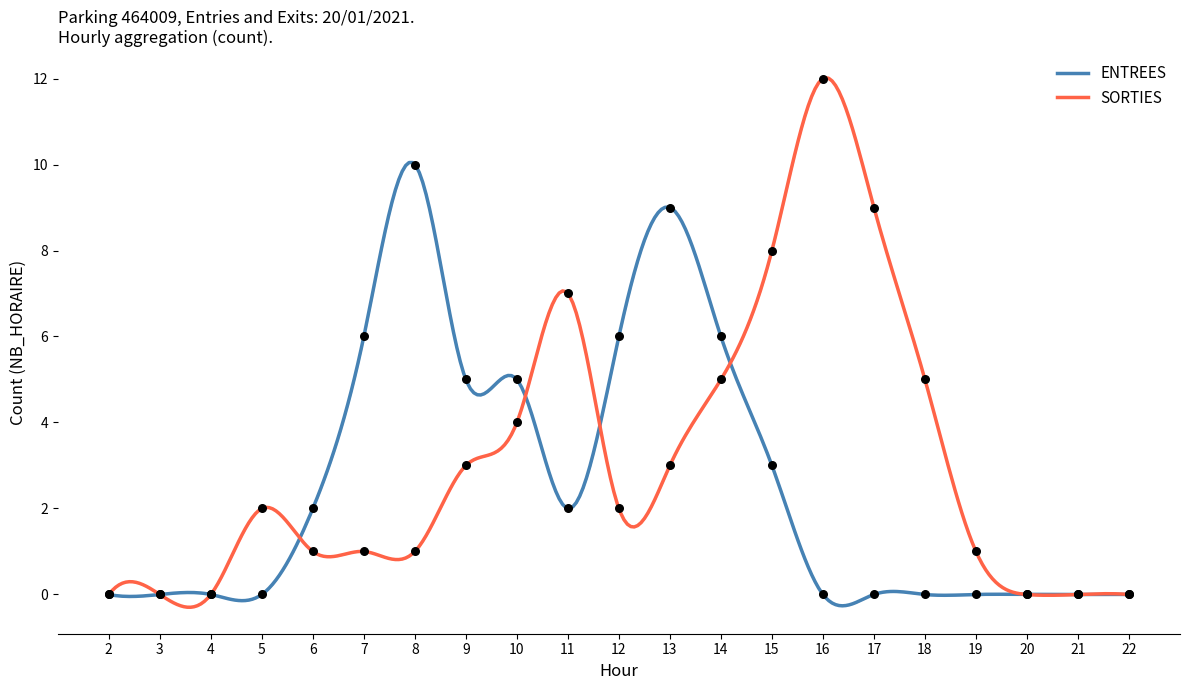

Is the value of ENTREES at 9 greater than the value of SORTIES at 15?

No